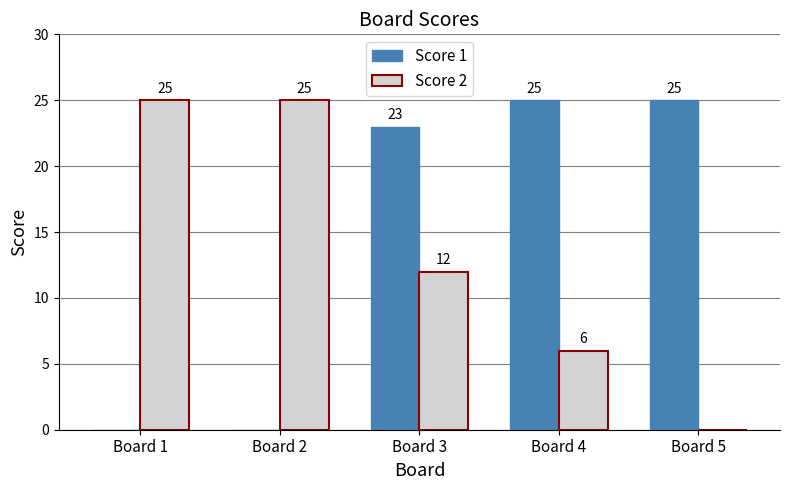

Are the bars grouped side by side (vs. stacked)?

Yes